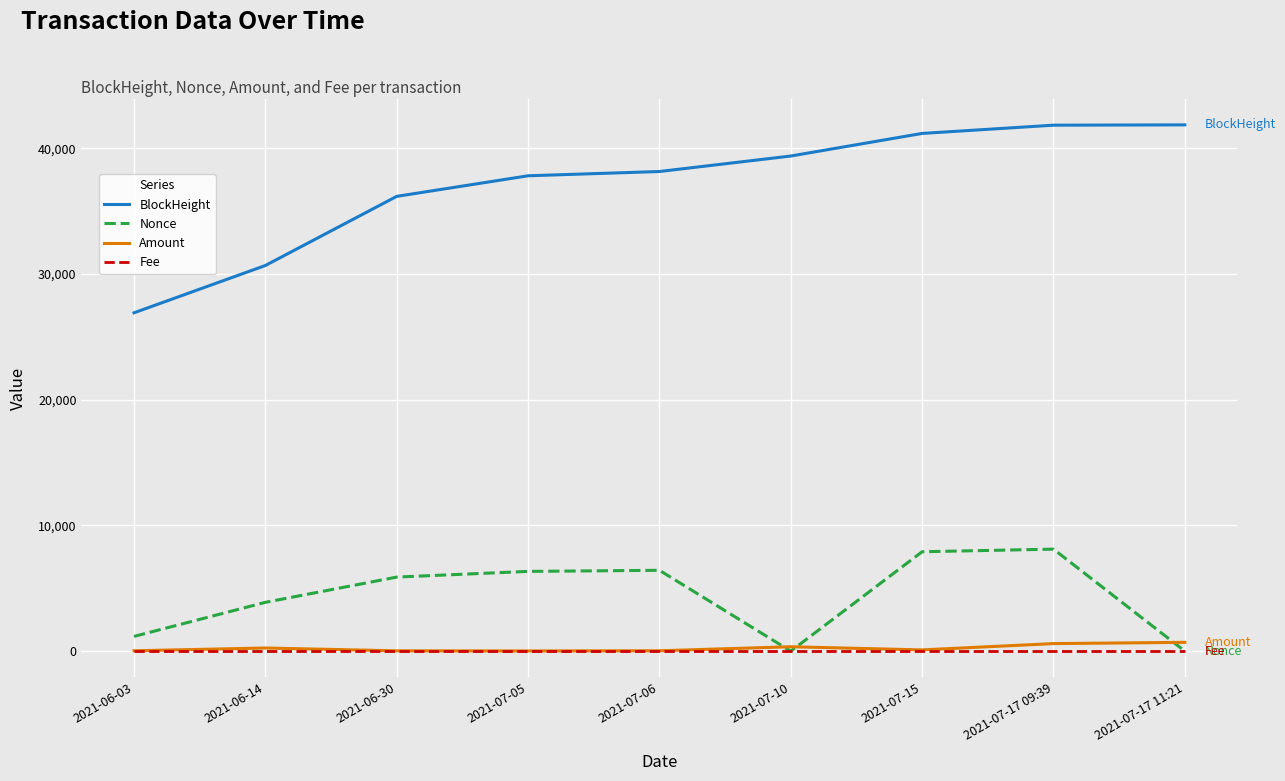

How many lines are shown in the chart?

4